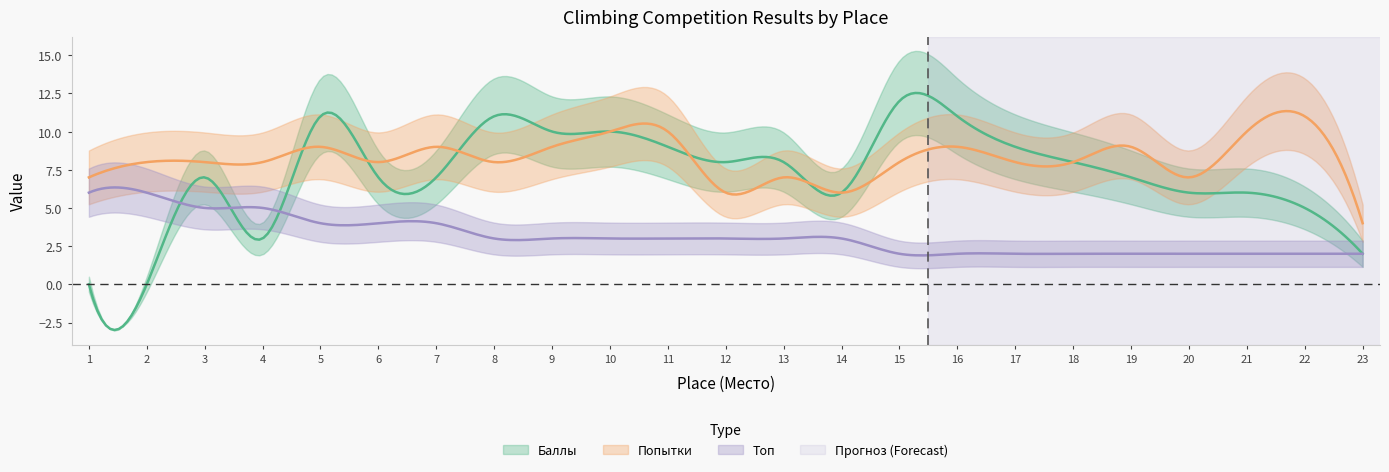

Which has a higher value, 7 or 23?

7